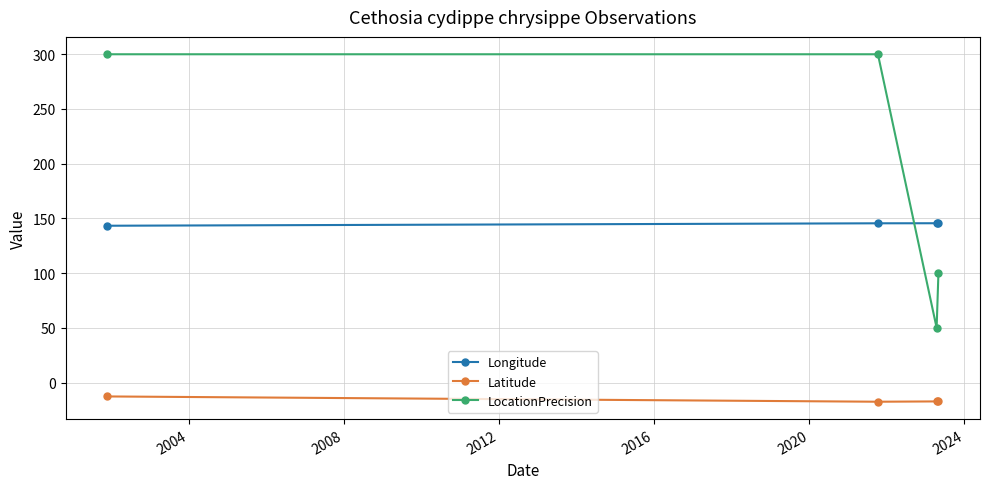

Which series has the largest range (max minus min)?

LocationPrecision